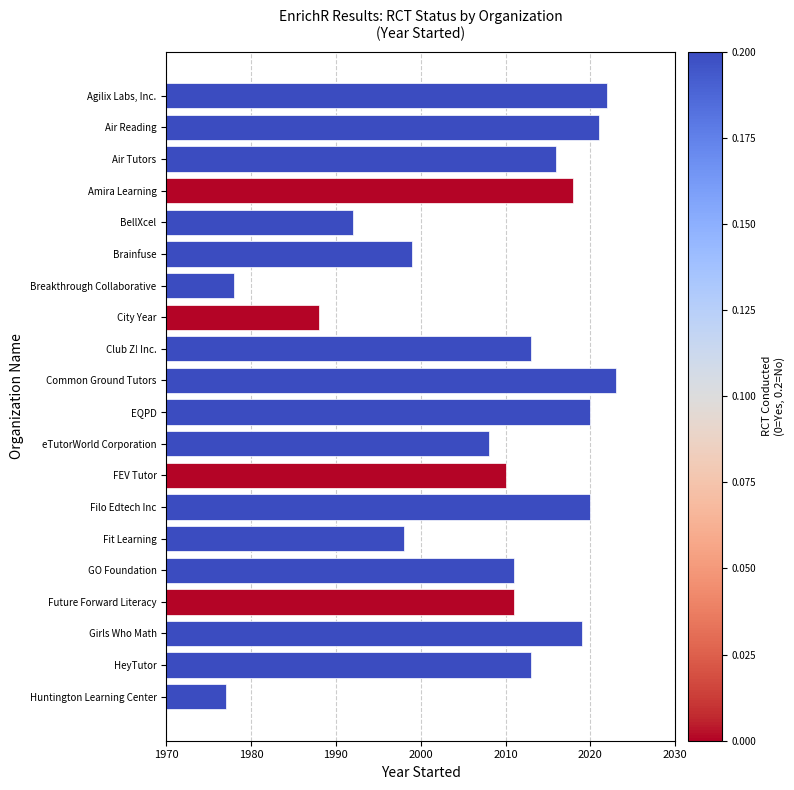

The chart shows a value of 422 at eTutorWorld Corporation. True or false?

False